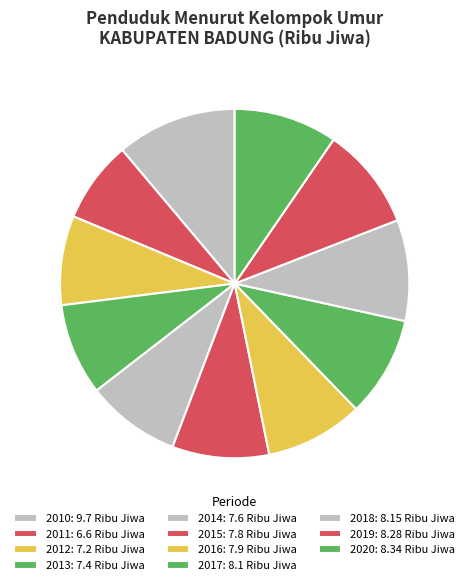

Does 2017 account for over 50% of the chart?

No